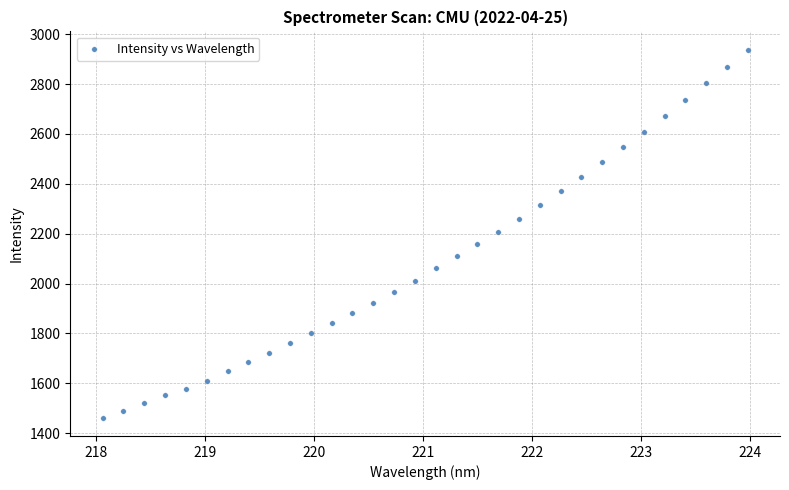

What is the range of X values (max minus min)?

5.9